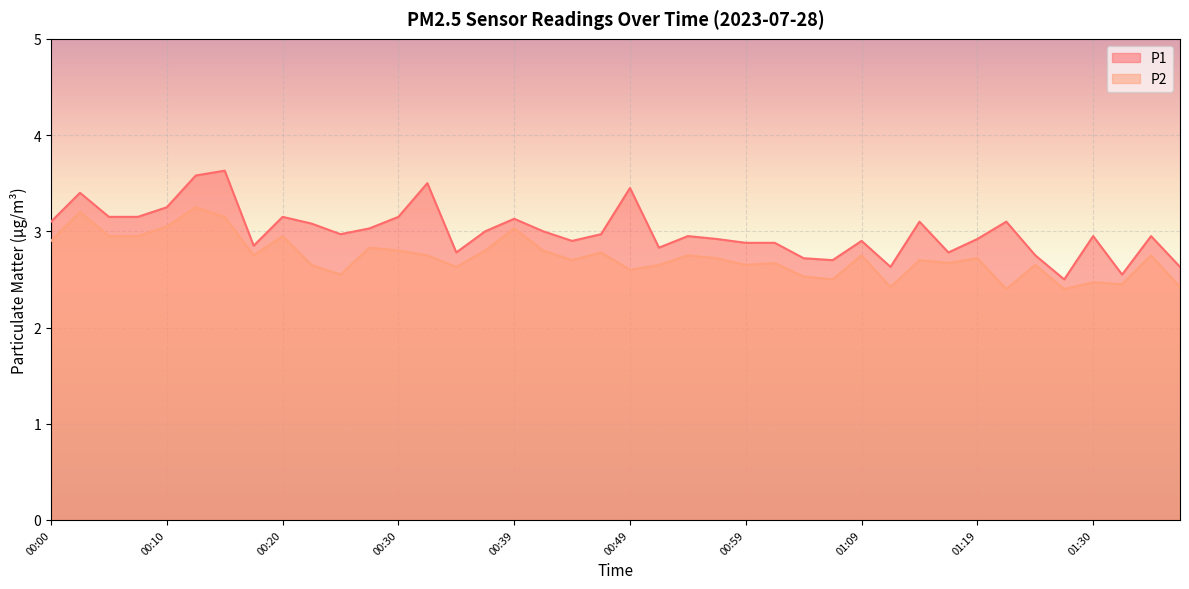

At which label does P2 reach its minimum?

01:21